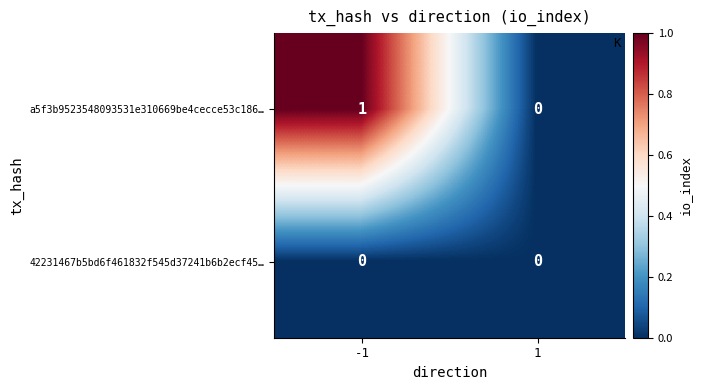

Count the number of categories in the chart.

2